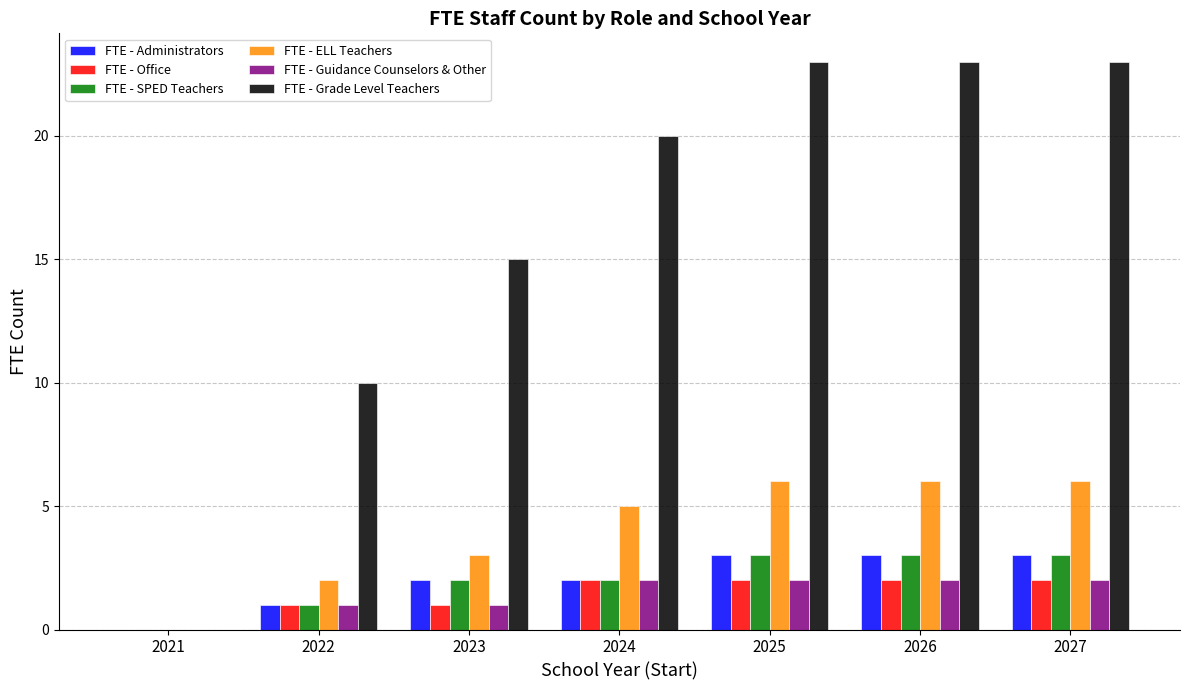

What is the sum of all FTE - ELL Teachers values?

28